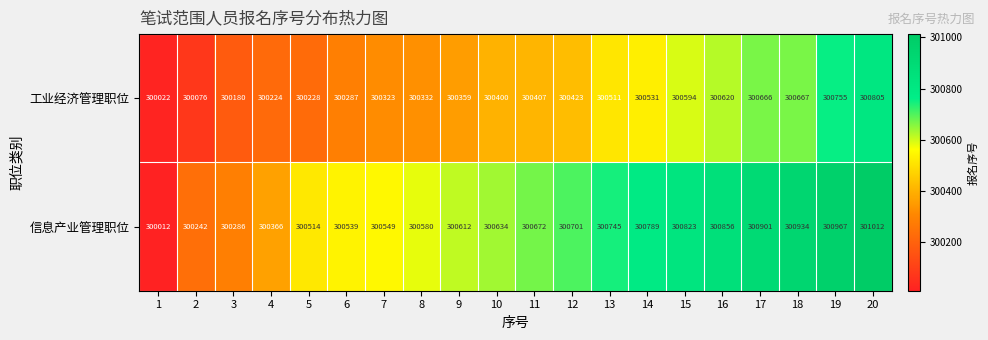

How many distinct data groups are displayed?

2